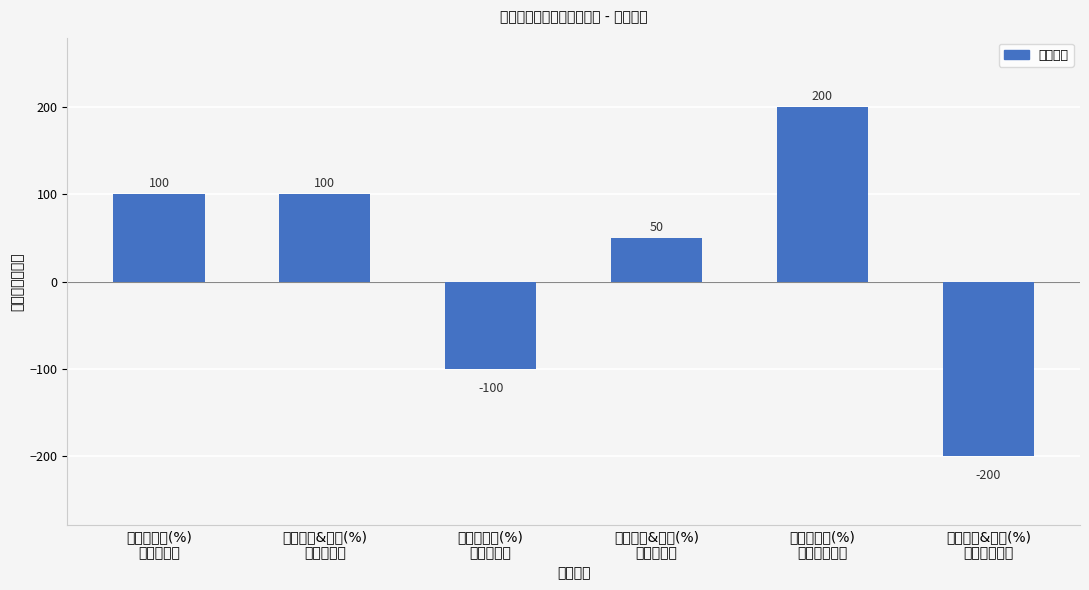

What is the label of the 3rd bar from the right?

加氢裂化&气分(%)
仪表自控率